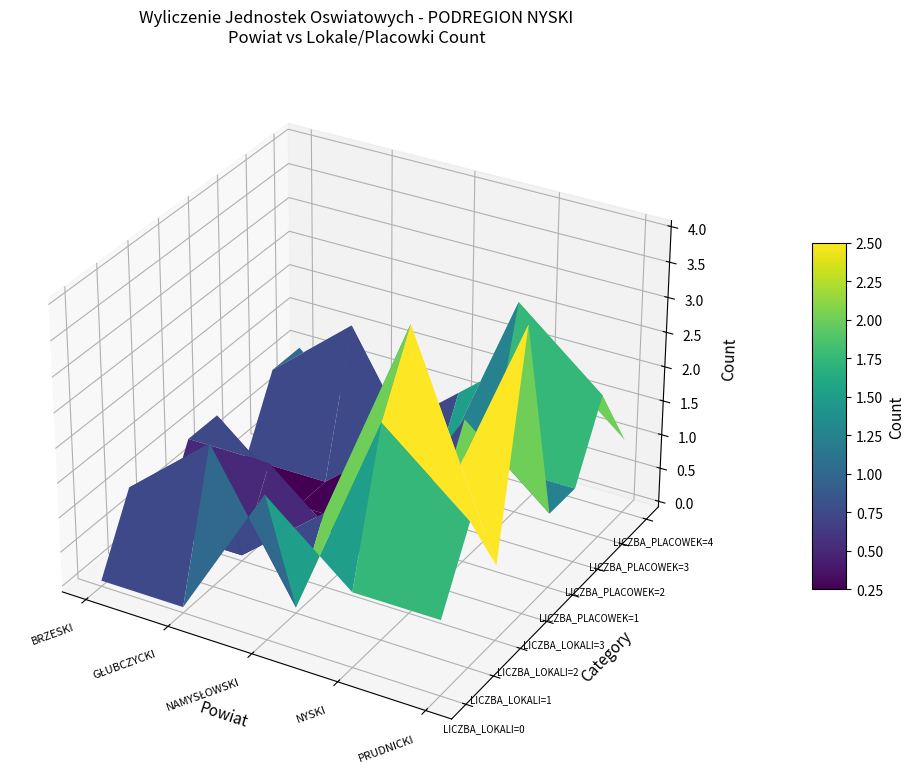

At which category is the sum across all series the highest?

1